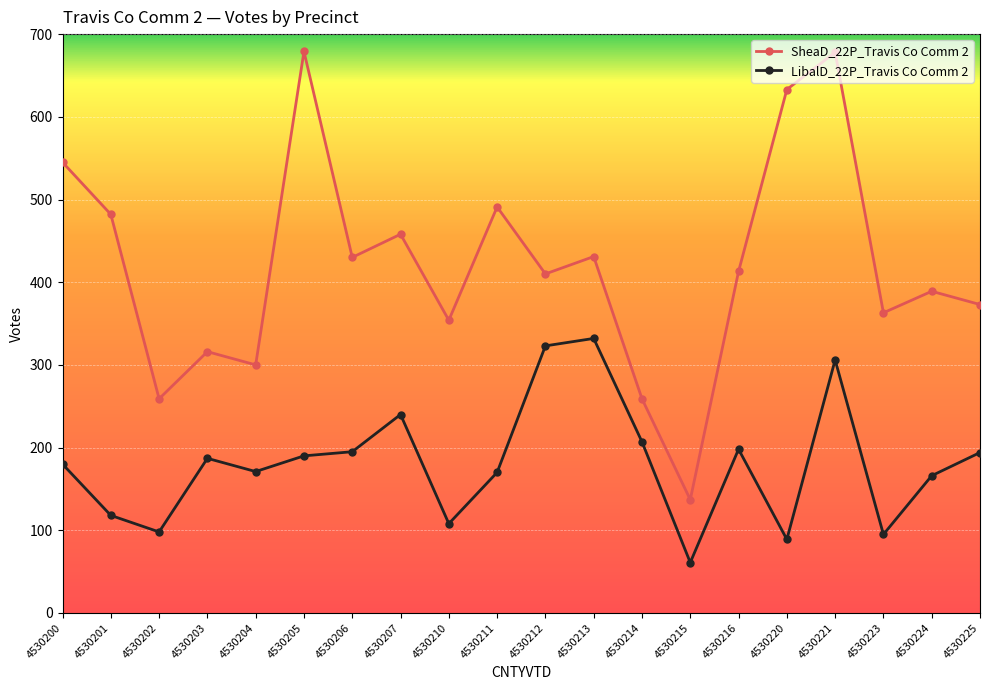

At 4530206, list the series in order from largest to smallest.

SheaD_22P_Travis Co Comm 2, LibalD_22P_Travis Co Comm 2